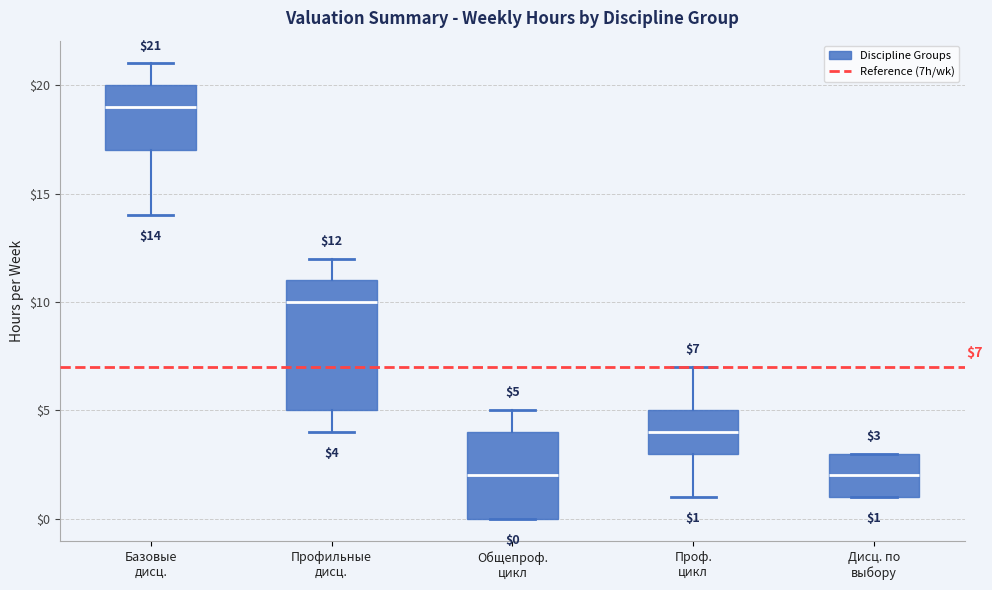

Comparing the boxes themselves (not the whiskers), which one is the tallest?

Профильные дисц.